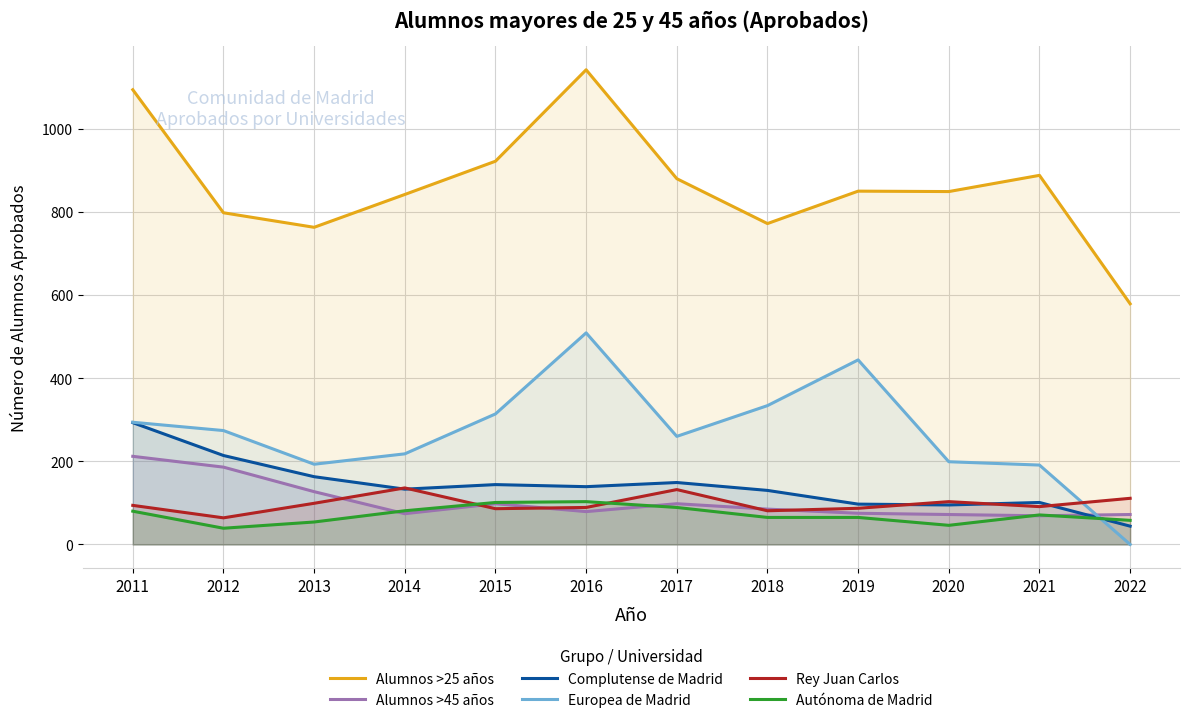

Which series has the widest spread of values?

Alumnos >25 años